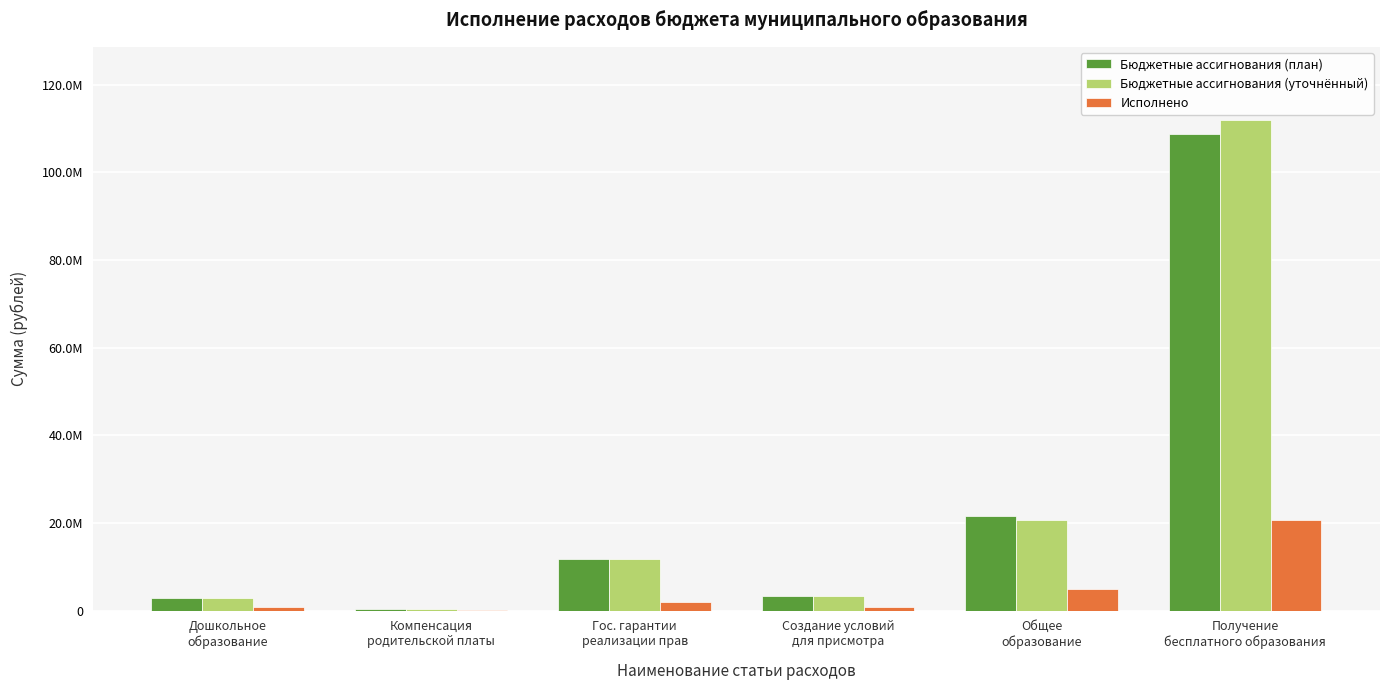

Reading right to left, list all the values displayed in this chart.

Бюджетные ассигнования (план): 108769067.0	21582362.0	3398626.0	11732190.0	244117.0	2956863.0
Бюджетные ассигнования (уточнённый): 111889221.0	20751194.2	3398626.0	11732190.0	244117.0	2956863.0
Исполнено: 20720151.1	5005602.8	845330.9	2042339.0	17676.7	703155.1